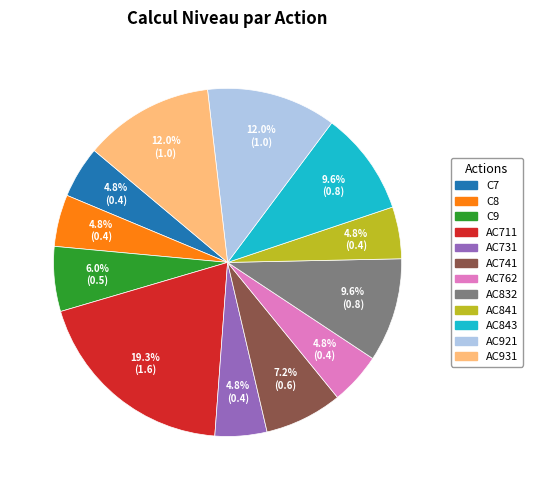

To the nearest percent, what portion does AC711 represent?

19%